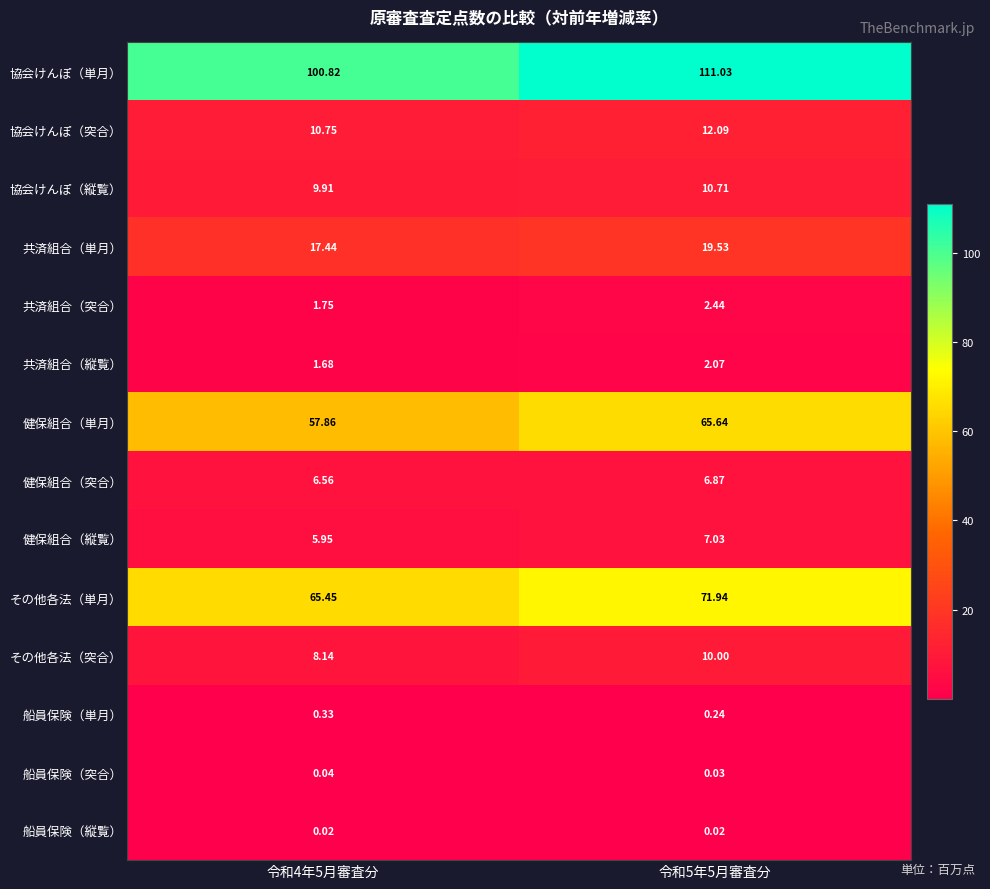

At 令和5年5月審査分, list the series in order from largest to smallest.

協会けんぽ（単月）, その他各法（単月）, 健保組合（単月）, 共済組合（単月）, 協会けんぽ（突合）, 協会けんぽ（縦覧）, その他各法（突合）, 健保組合（縦覧）, 健保組合（突合）, 共済組合（突合）, 共済組合（縦覧）, 船員保険（単月）, 船員保険（突合）, 船員保険（縦覧）